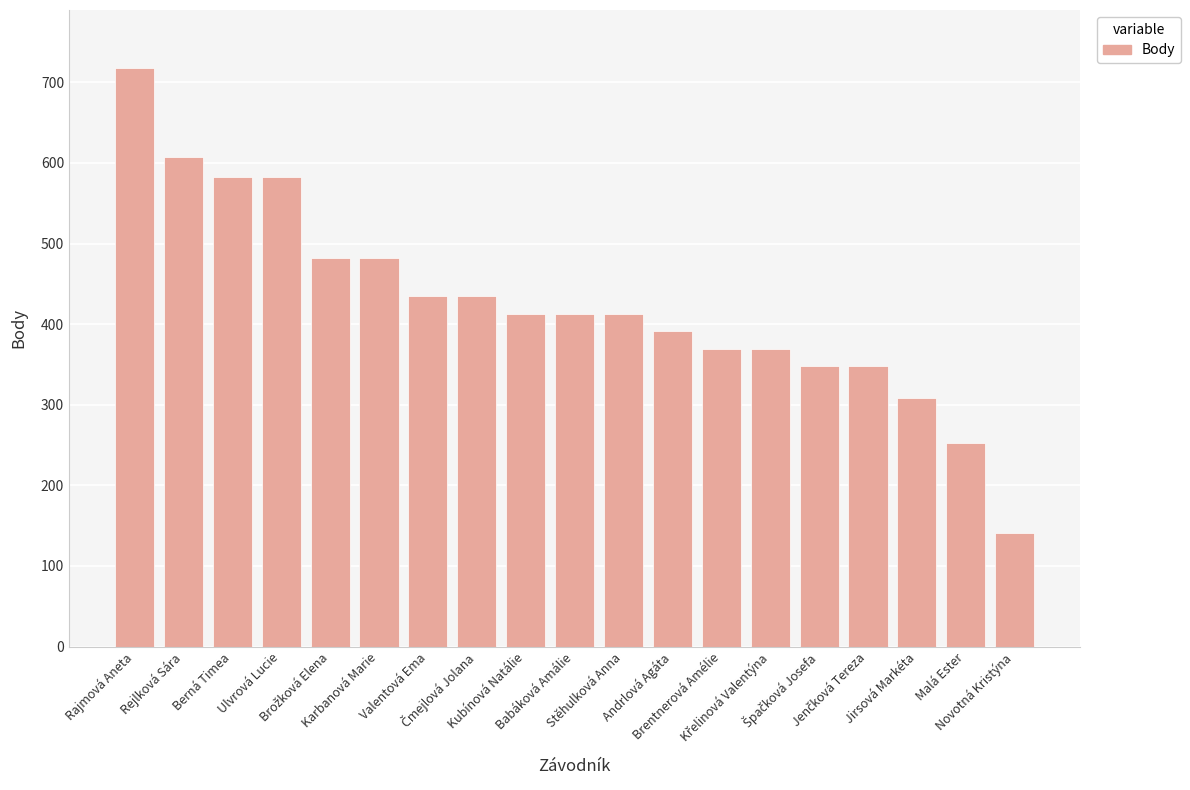

What is the difference between the maximum and minimum values?

577